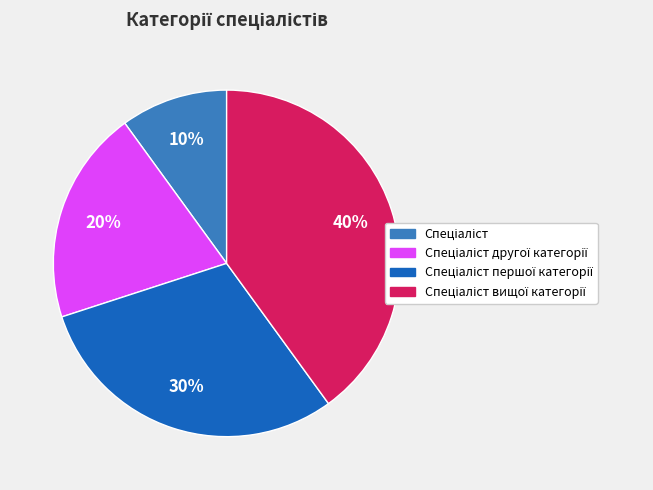

Is there any slice that represents more than half of the pie?

No